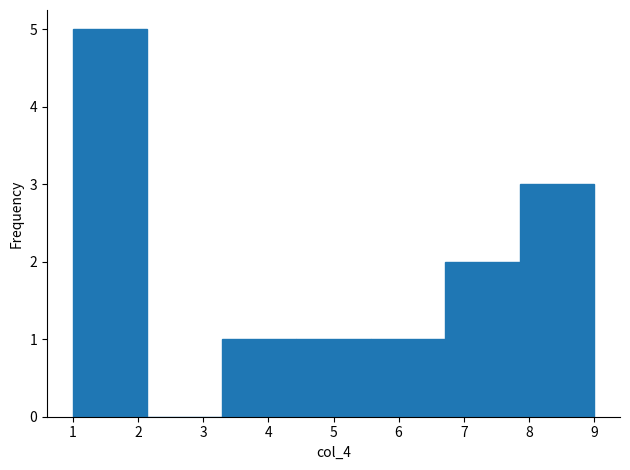

Reading left to right, transcribe this chart: for each bar, give the range it covers on the x-axis and its height. Neither the bar edges nor the heights are printed on the chart, so give them approximately, as read against the axes.

1.0 to 2.1: 5
2.1 to 3.3: 0
3.3 to 4.4: 1
4.4 to 5.6: 1
5.6 to 6.7: 1
6.7 to 7.9: 2
7.9 to 9.0: 3